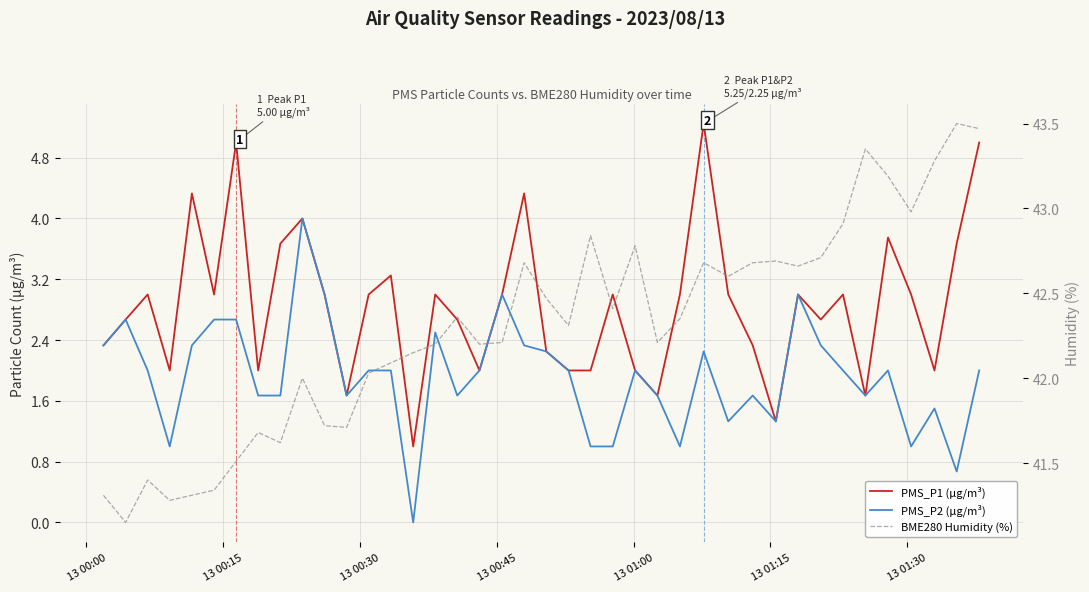

What position from the left is 13 01:30?

7